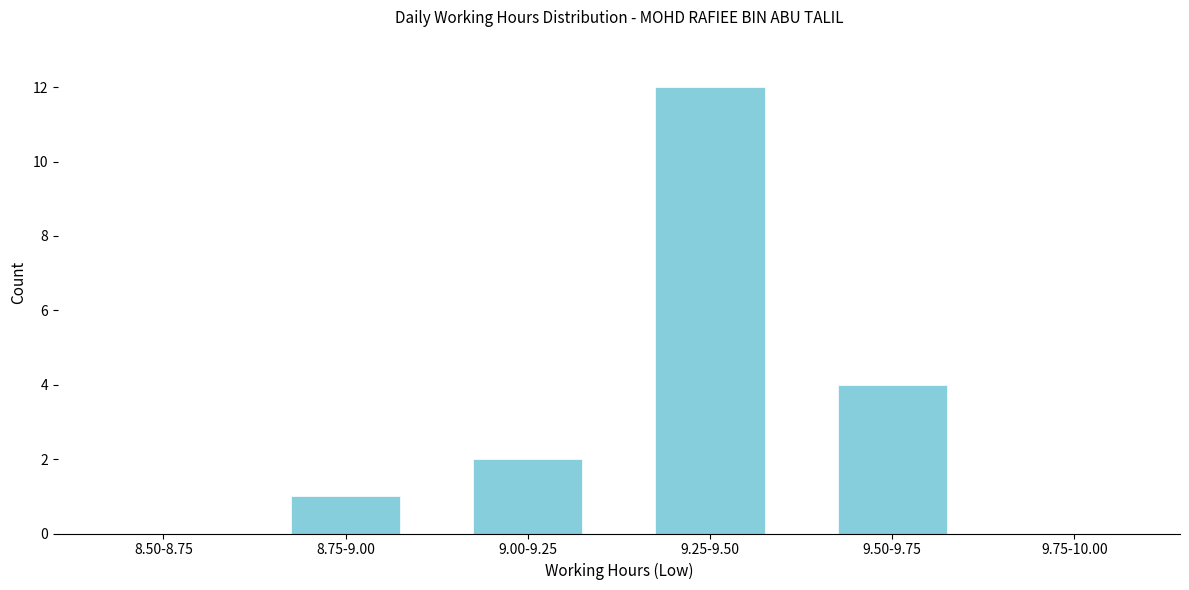

Reading left to right, transcribe all the data shown in this chart.

8.50-8.75=0	8.75-9.00=1	9.00-9.25=2	9.25-9.50=12	9.50-9.75=4	9.75-10.00=0